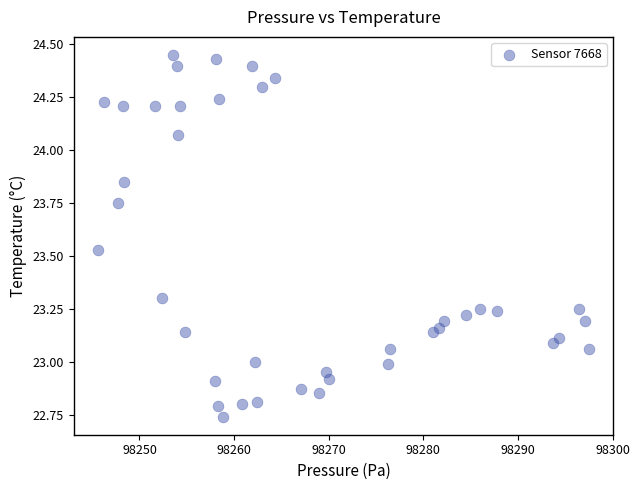

What is the range of X values (max minus min)?

51.8